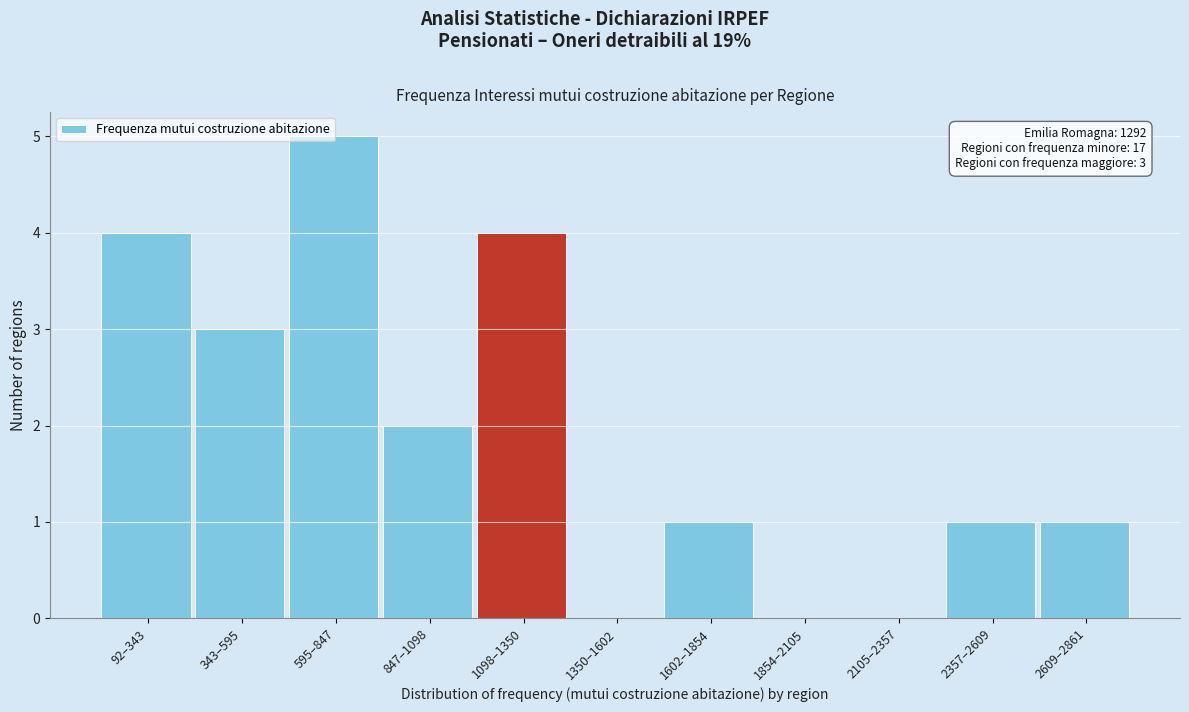

What is the change in value from 343–595 to 1098–1350?

+1